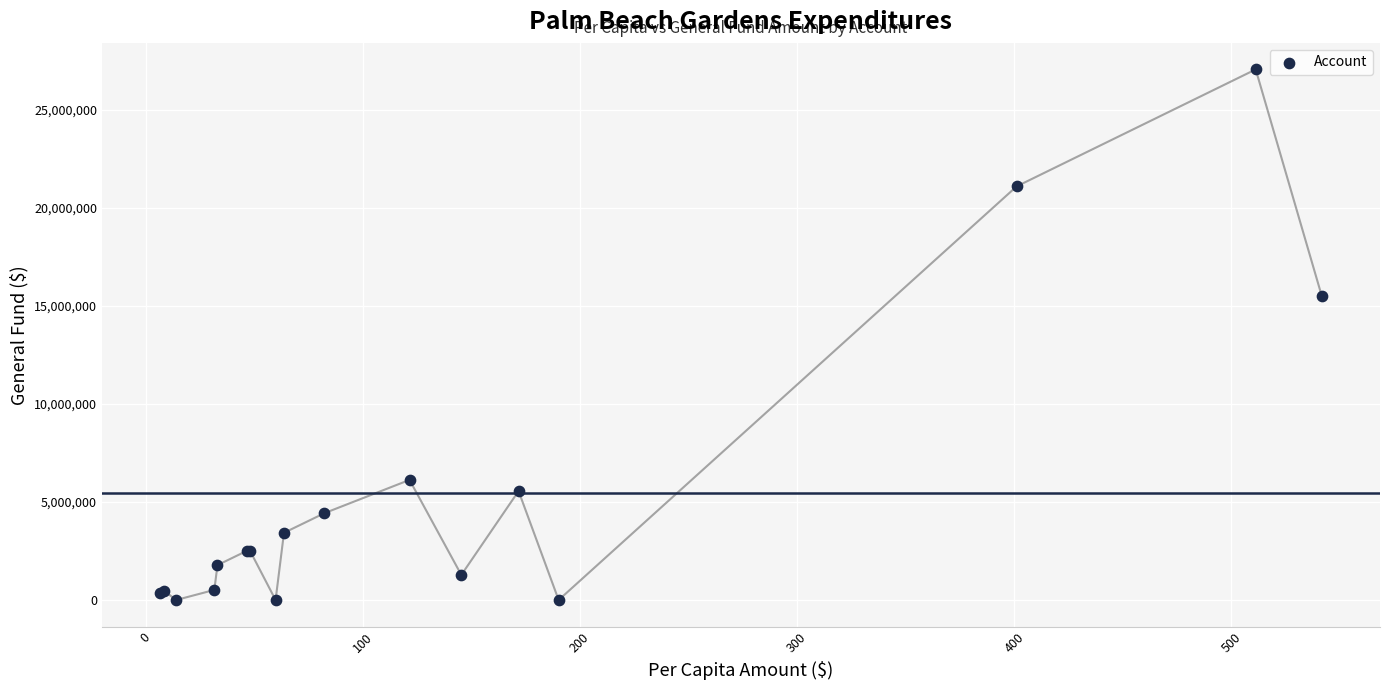

What Y value in the scatter plot is closest to 13532191?

15482342